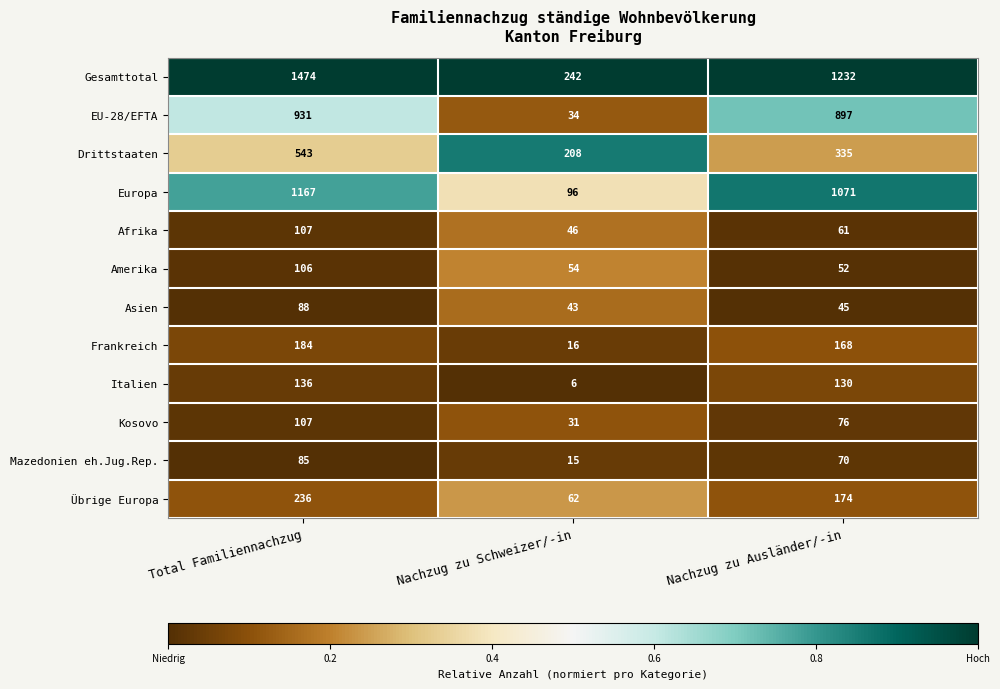

How many data points does each series have?

3